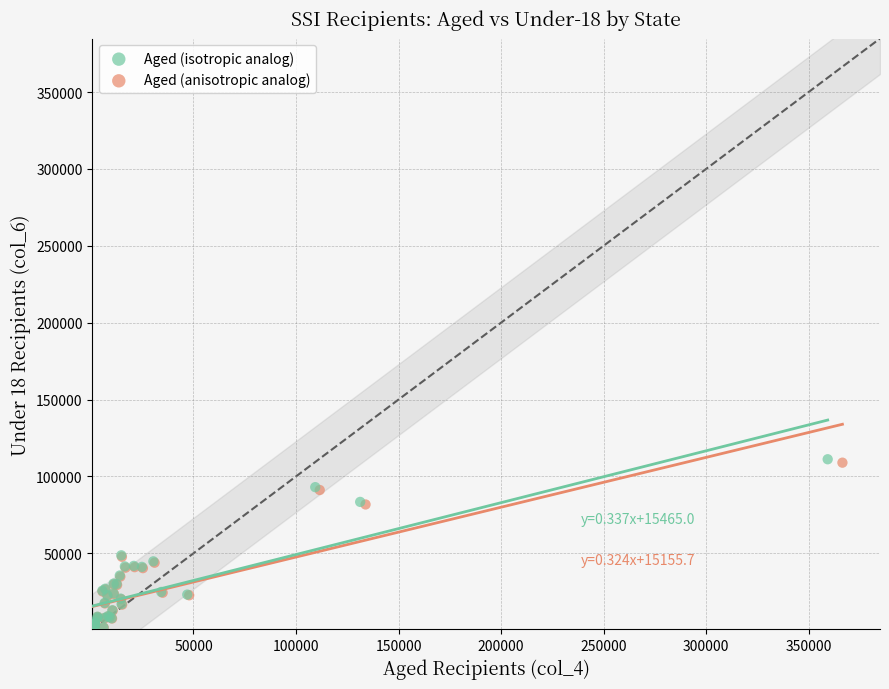

What are all the series names shown in the legend?

Aged (isotropic analog), Aged (anisotropic analog)